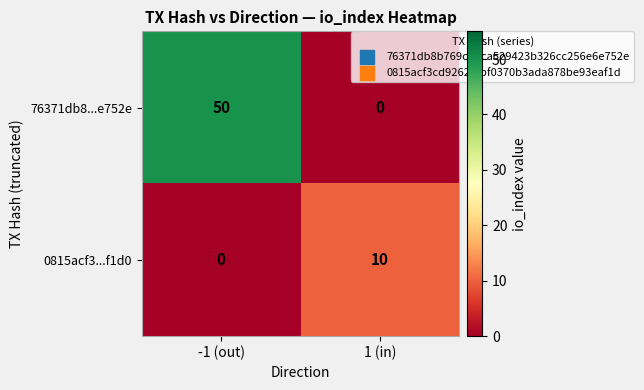

The 76371db8...e752e series shows 50 at -1 (out). True or false?

True